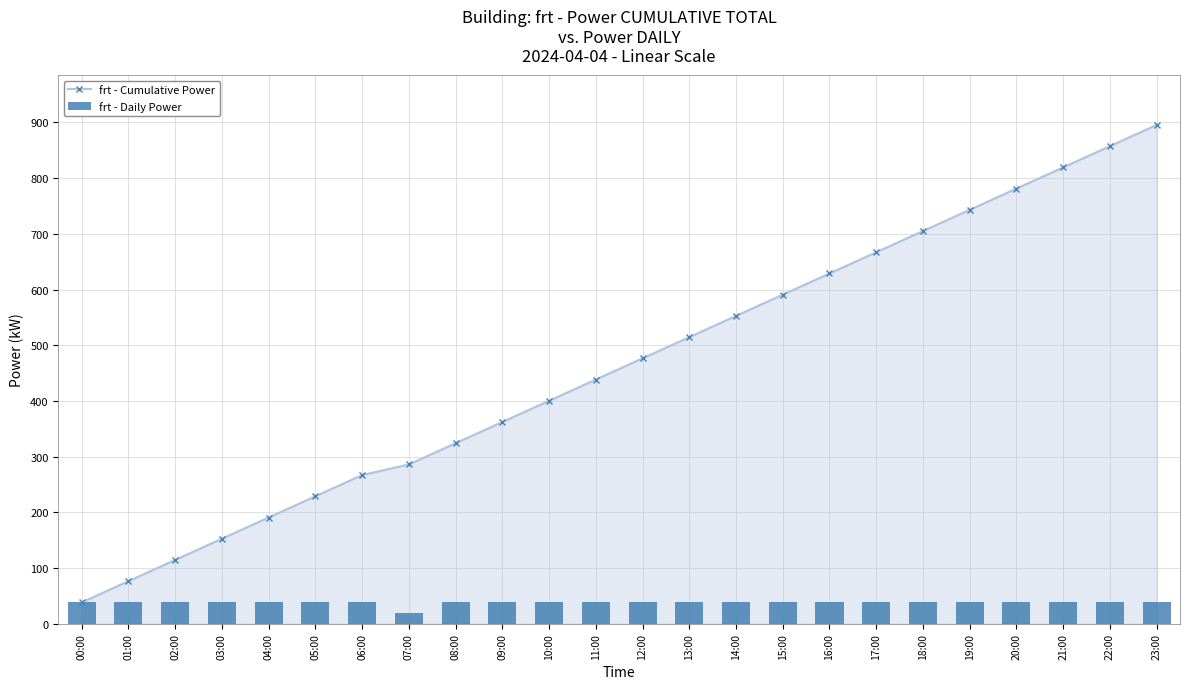

What is the label of the 7th bar from the left?

06:00